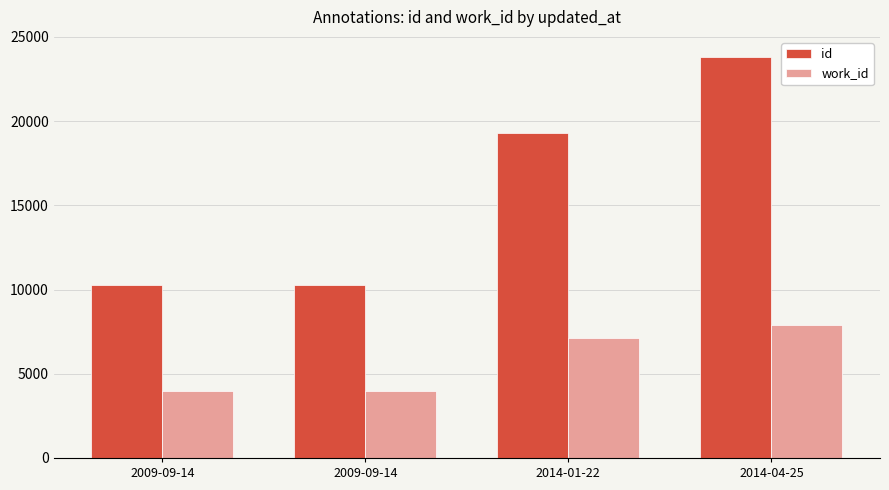

The id series shows 10280 at 2009-09-14. True or false?

True